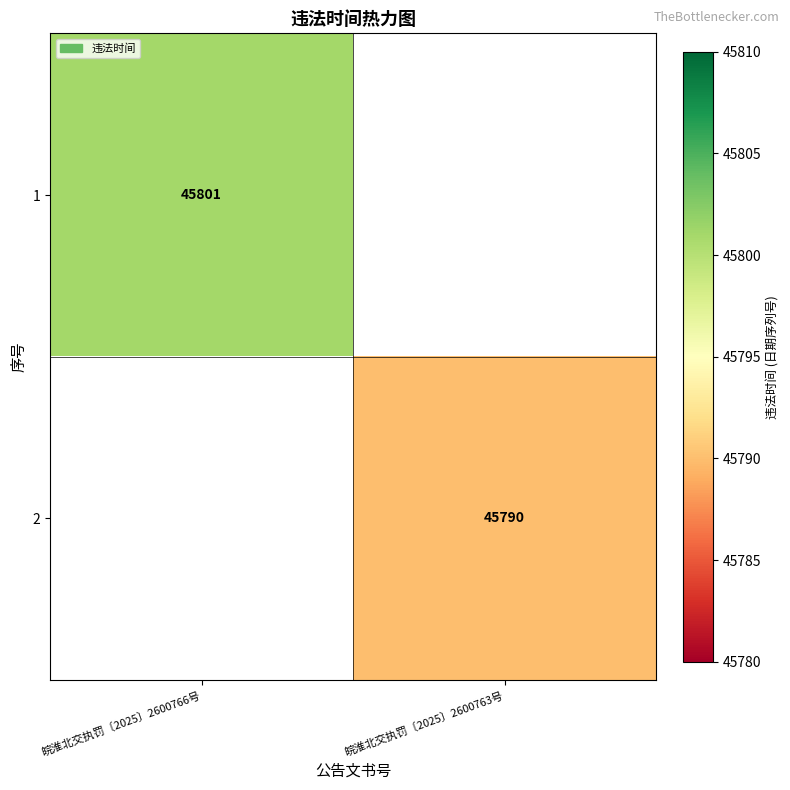

True or false: 2 has a value of 45790 at 皖淮北交执罚〔2025〕2600763号.

True